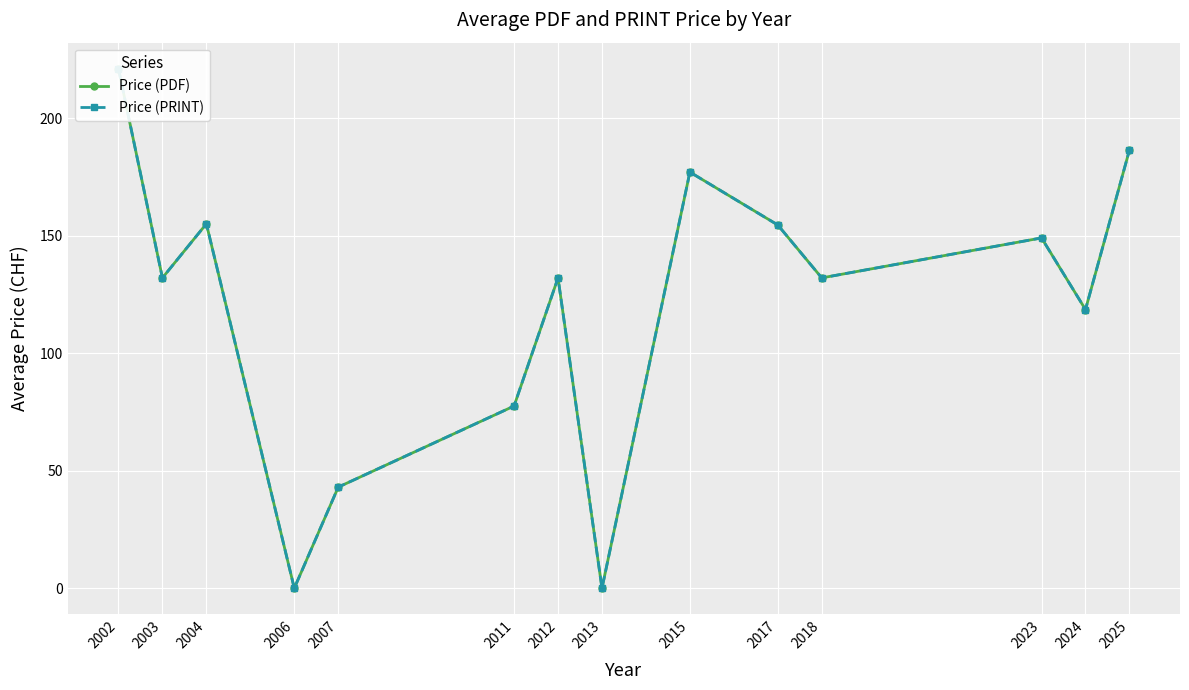

How many lines are shown in the chart?

2